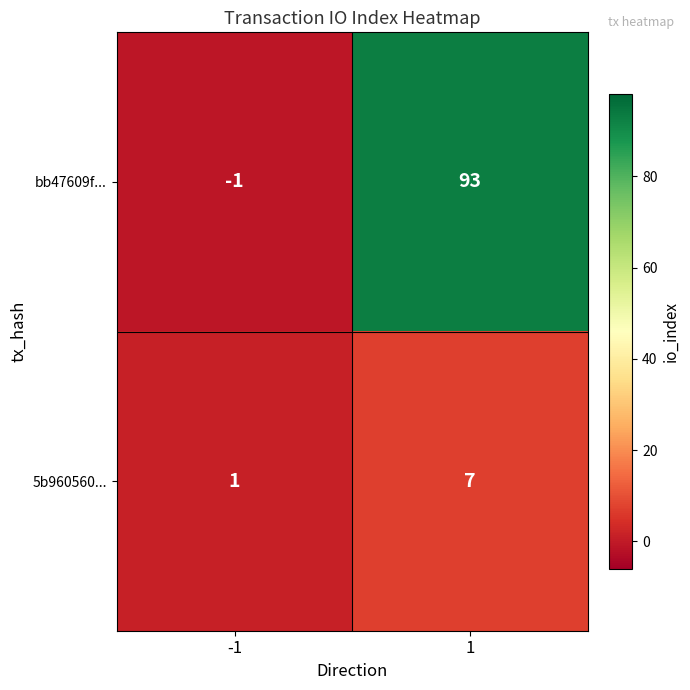

Which series has the largest range (max minus min)?

bb47609f...